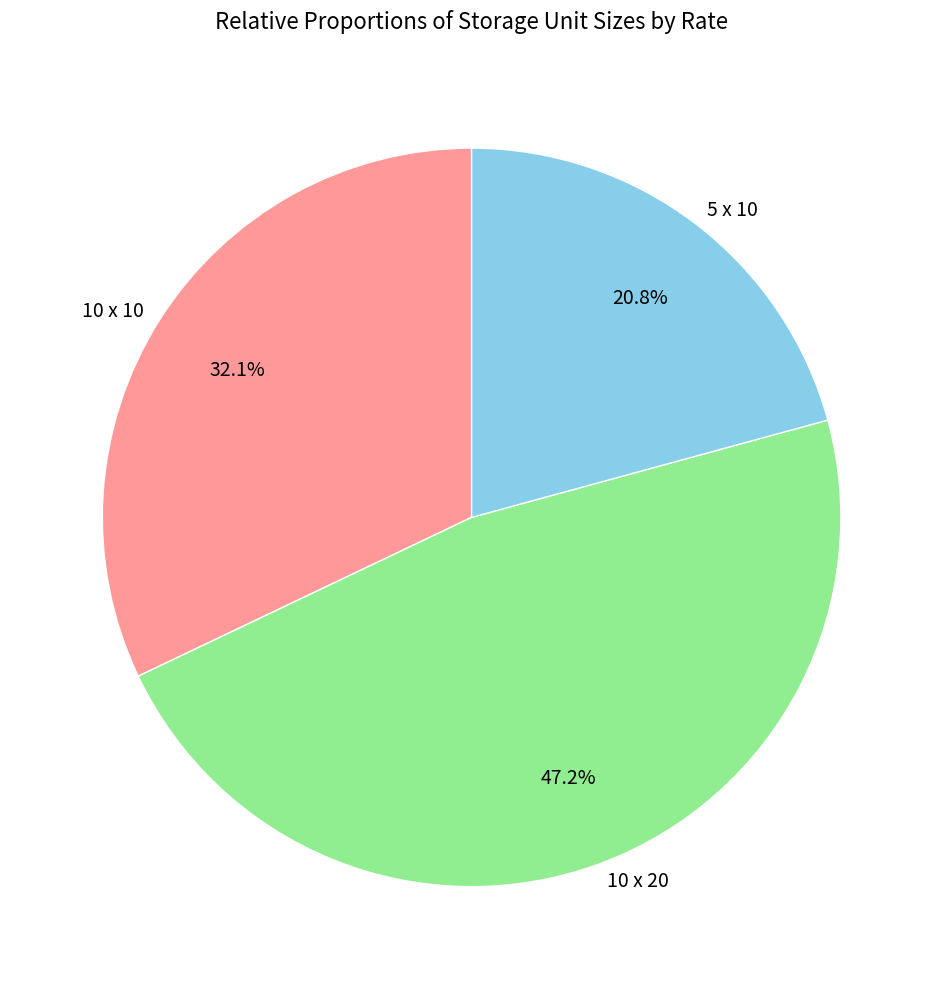

To the nearest percent, what is the combined percentage of 5 x 10 and 10 x 10?

53%